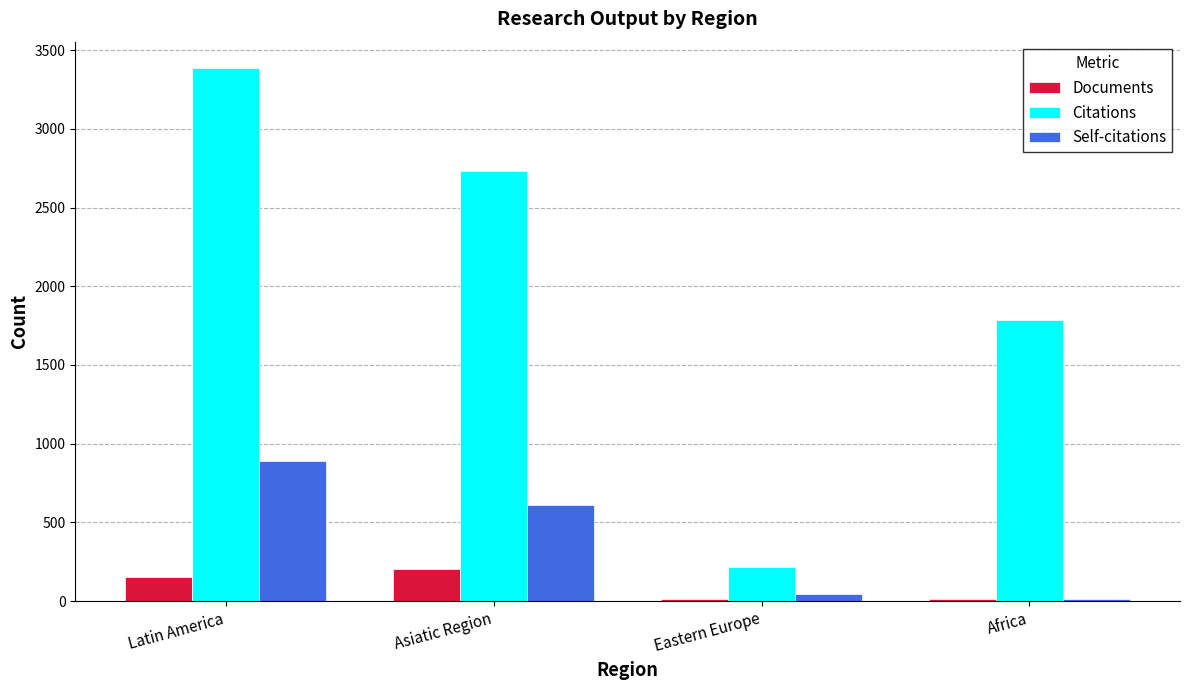

Read the Citations value at Latin America, to the nearest 50.

3400